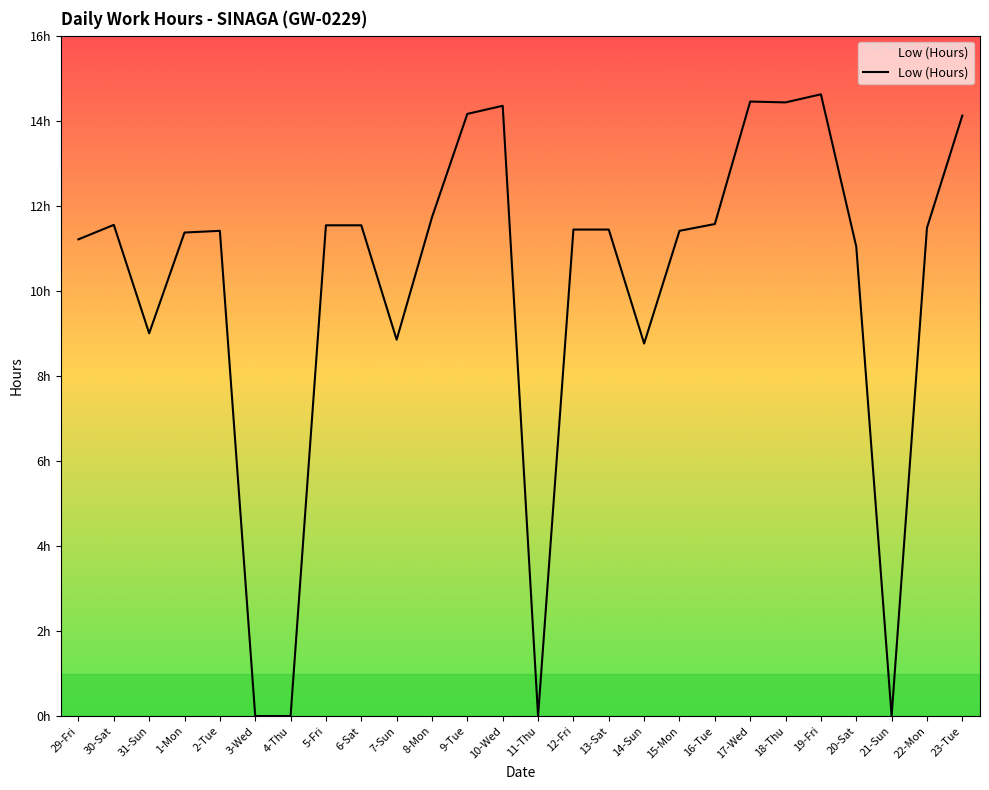

Reading right to left, transcribe all the data shown in this chart.

23-Tue=14.1	22-Mon=11.5	21-Sun=0.0	20-Sat=11.0	19-Fri=14.6	18-Thu=14.4	17-Wed=14.4	16-Tue=11.6	15-Mon=11.4	14-Sun=8.8	13-Sat=11.4	12-Fri=11.4	11-Thu=0.0	10-Wed=14.3	9-Tue=14.2	8-Mon=11.7	7-Sun=8.8	6-Sat=11.5	5-Fri=11.5	4-Thu=0.0	3-Wed=0.0	2-Tue=11.4	1-Mon=11.4	31-Sun=9.0	30-Sat=11.6	29-Fri=11.2